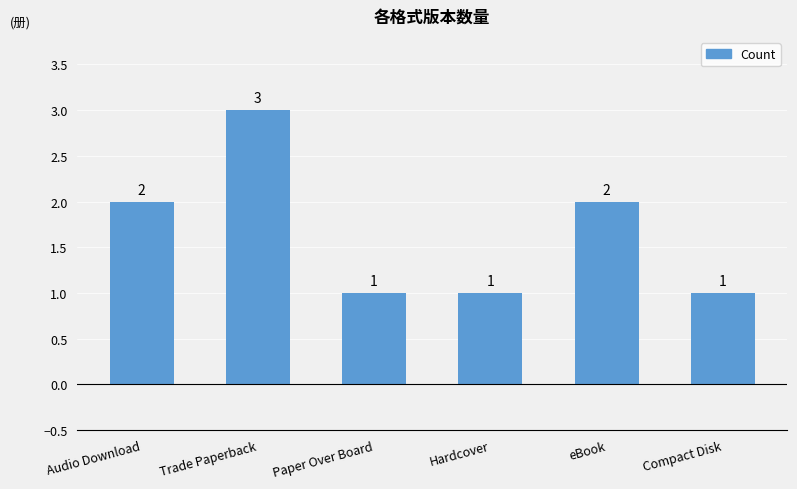

Reading left to right, what are all the values shown in this chart?

2	3	1	1	2	1